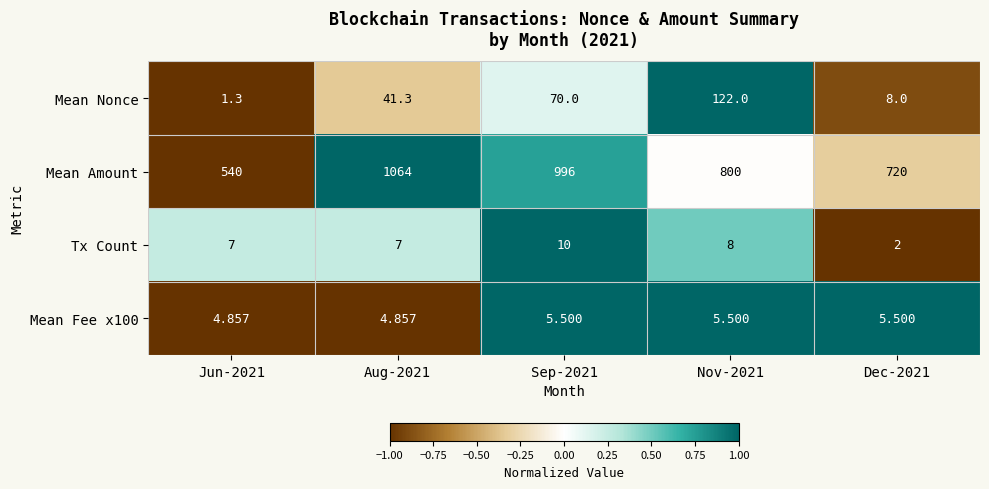

Is the value of Mean Amount at Jun-2021 greater than the value of Mean Nonce at Sep-2021?

Yes